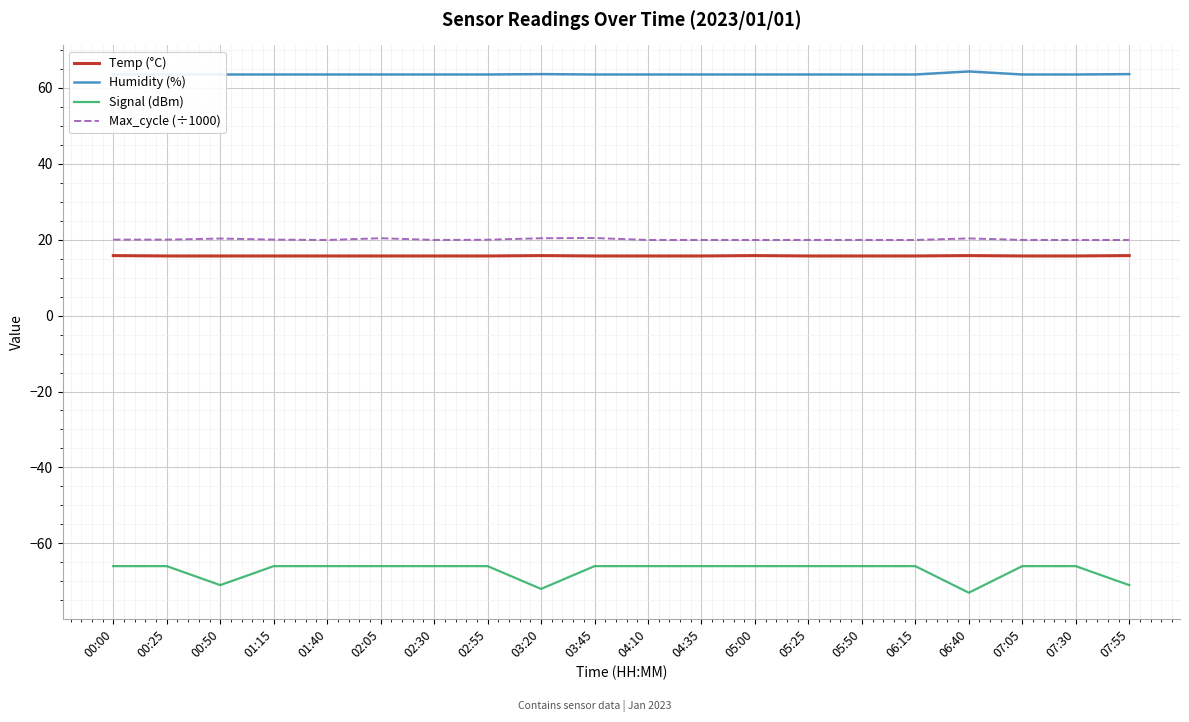

True or false: Humidity (%) and Max_cycle (÷1000) intersect in this chart.

False